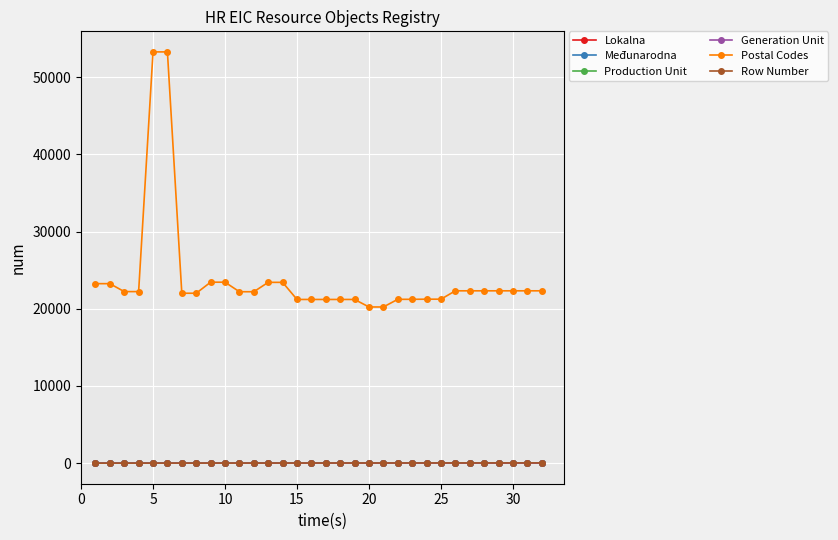

In Generation Unit, how many points are lower than both neighbors (excluding endpoints)?

13